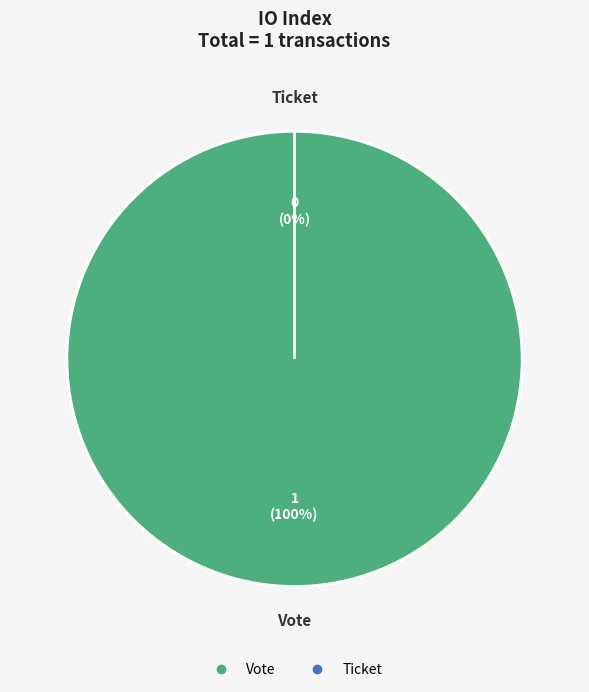

What is the smallest slice in the pie chart?

Ticket